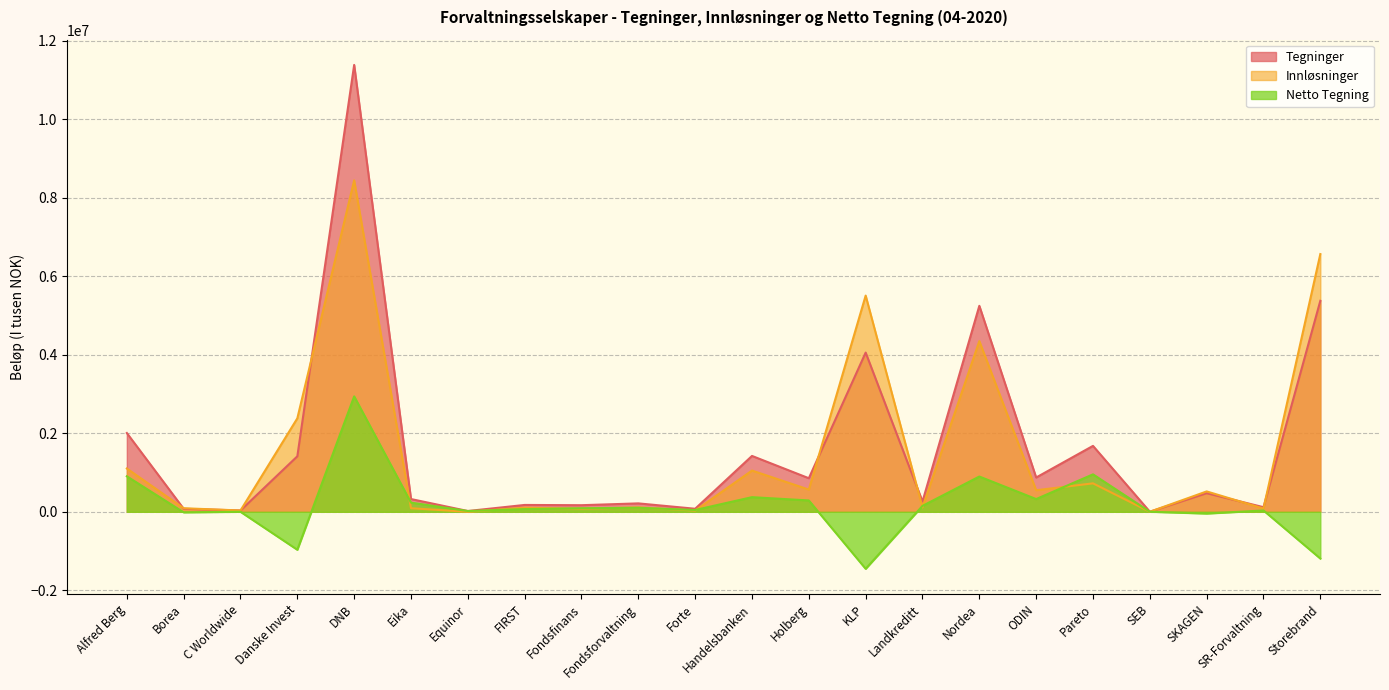

Does the chart have visible grid lines?

Yes